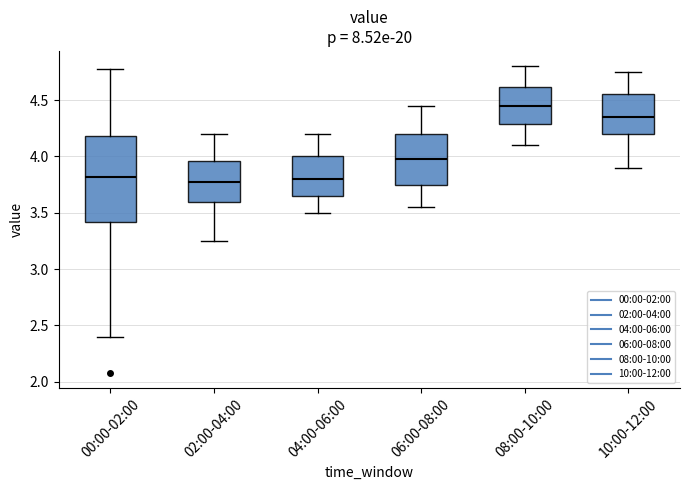

Where does the lower whisker of the box for 04:00-06:00 end on the y-axis? The values are not printed on the chart, so give them approximately, as read against the axis.

3.50